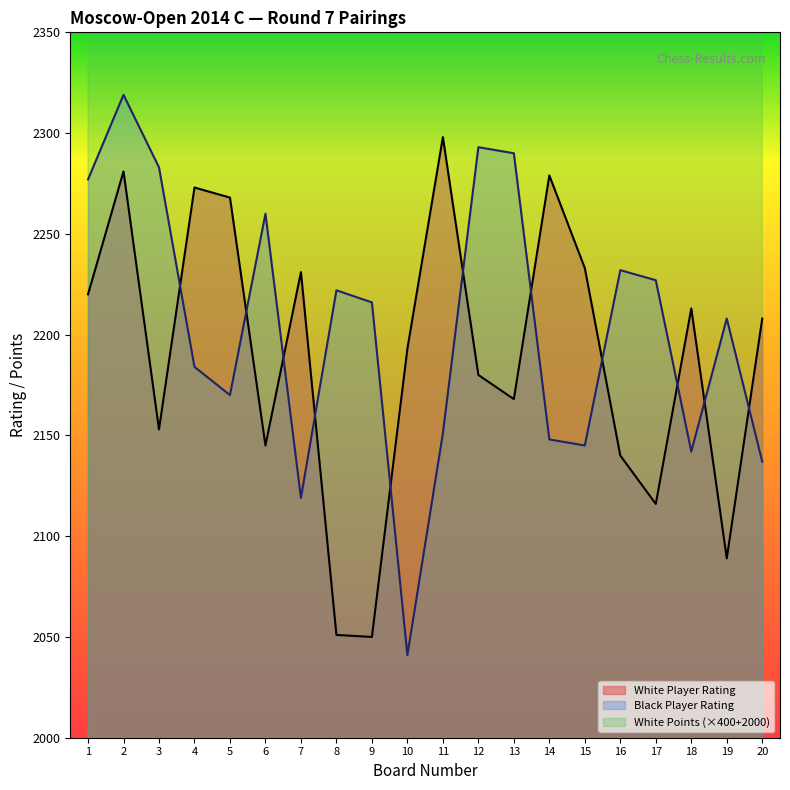

Does the chart display data point markers on the line(s)?

No